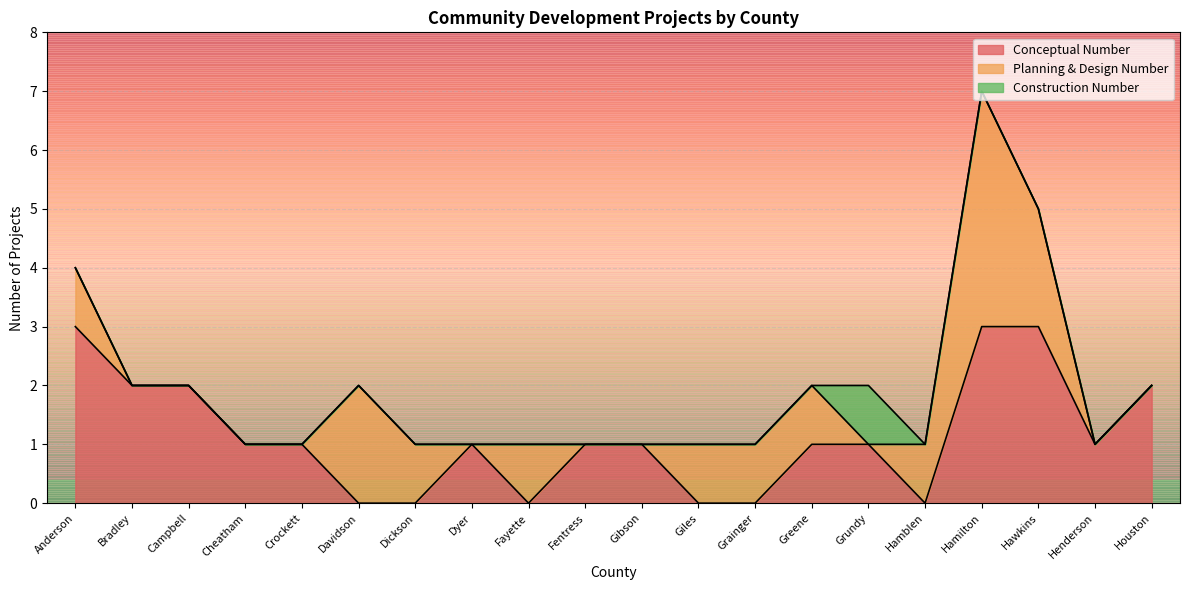

Rank the series by their maximum value, from highest to lowest.

Planning & Design Number, Conceptual Number, Construction Number